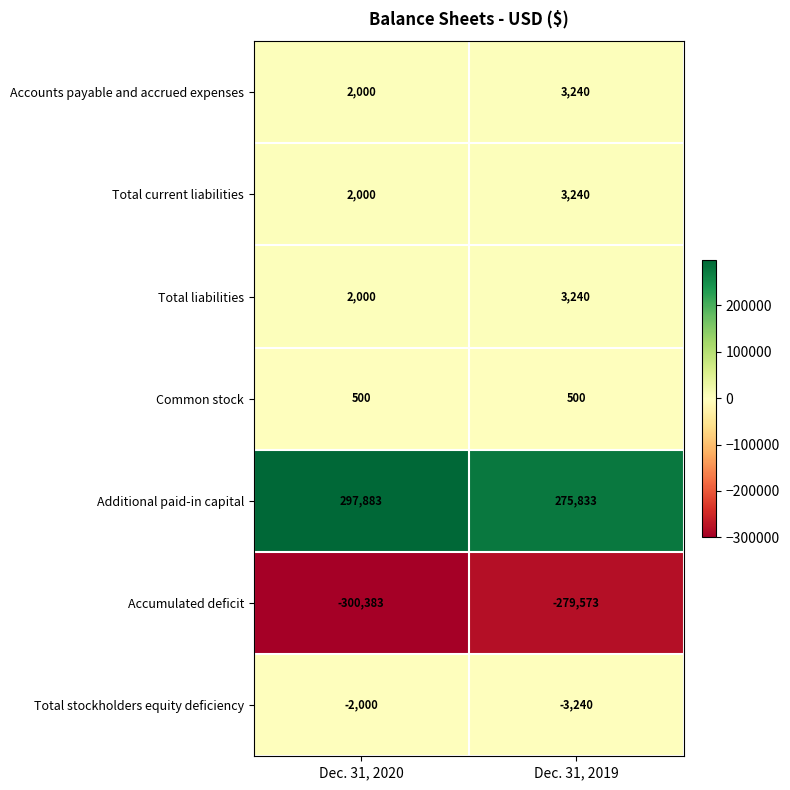

Reading right to left, transcribe all the data shown in this chart.

Accounts payable and accrued expenses: 3240	2000
Total current liabilities: 3240	2000
Total liabilities: 3240	2000
Common stock: 500	500
Additional paid-in capital: 275833	297883
Accumulated deficit: -279573	-300383
Total stockholders equity deficiency: -3240	-2000